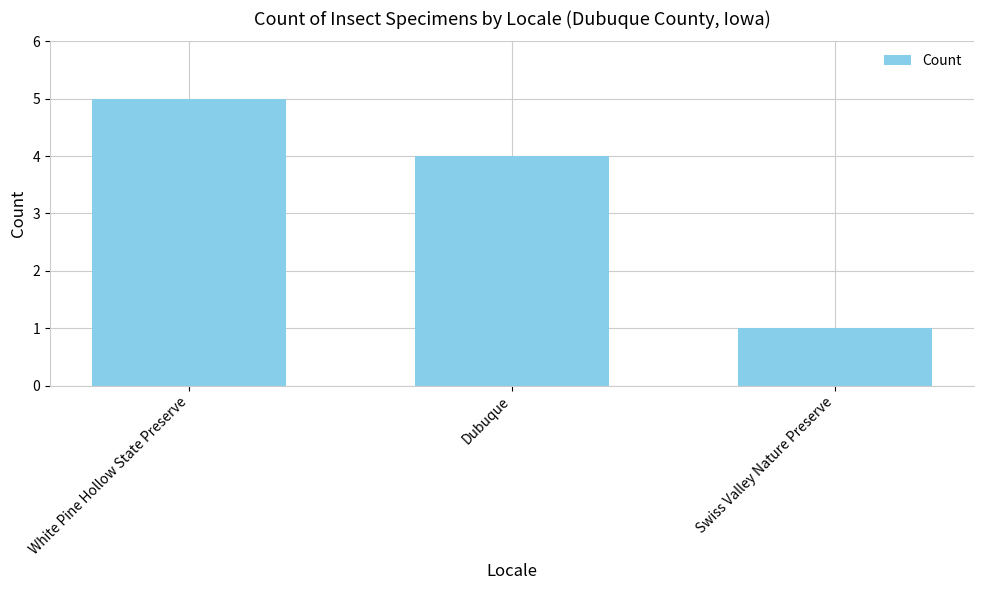

Reading right to left, list all the values displayed in this chart.

1	4	5